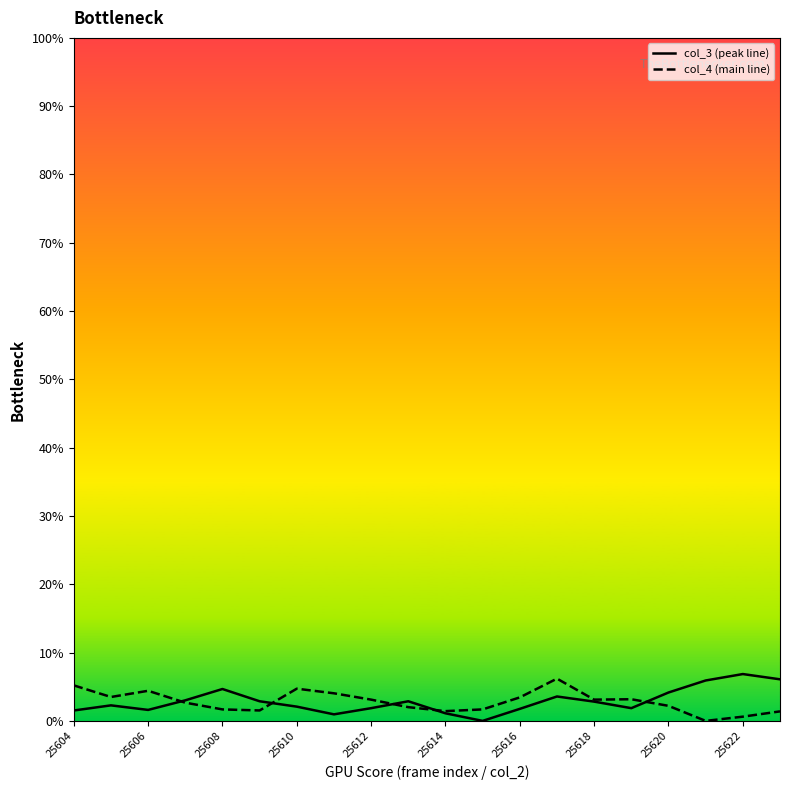

After their last crossing, which series has the higher values: col_4 (main line) or col_3 (peak line)?

col_3 (peak line)